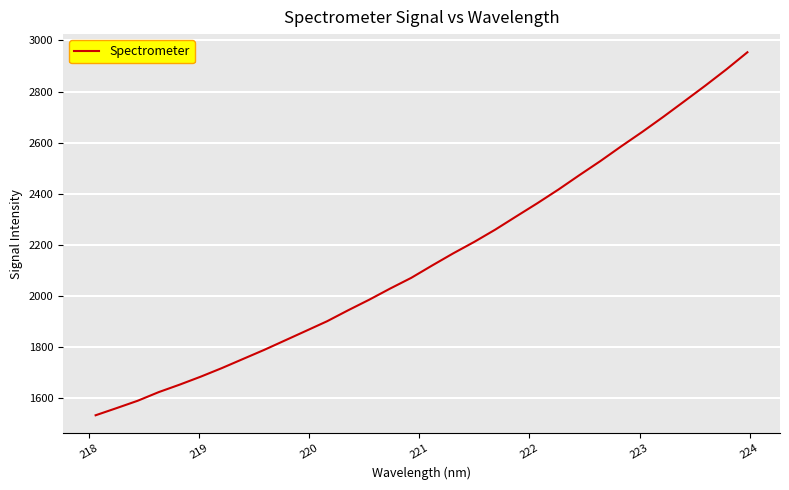

What is the minimum value shown in the chart?

1533.7